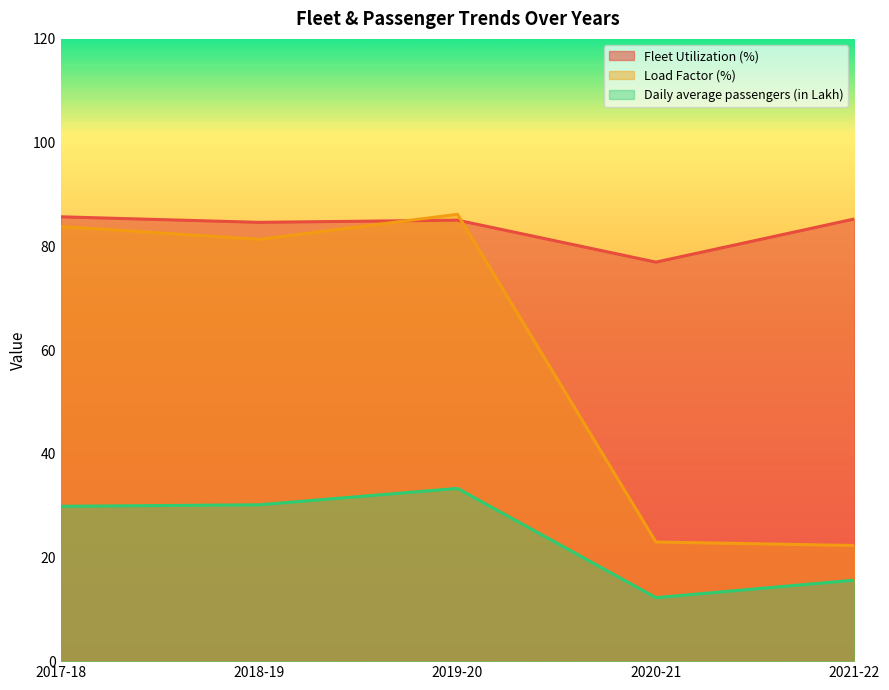

Reading left to right, transcribe all the data shown in this chart.

Fleet Utilization (%): 2017-18=85.7	2018-19=84.6	2019-20=85.0	2020-21=77.0	2021-22=85.3
Load Factor (%): 2017-18=83.8	2018-19=81.3	2019-20=86.2	2020-21=23.0	2021-22=22.3
Daily average passengers (in Lakh): 2017-18=29.9	2018-19=30.1	2019-20=33.3	2020-21=12.2	2021-22=15.6